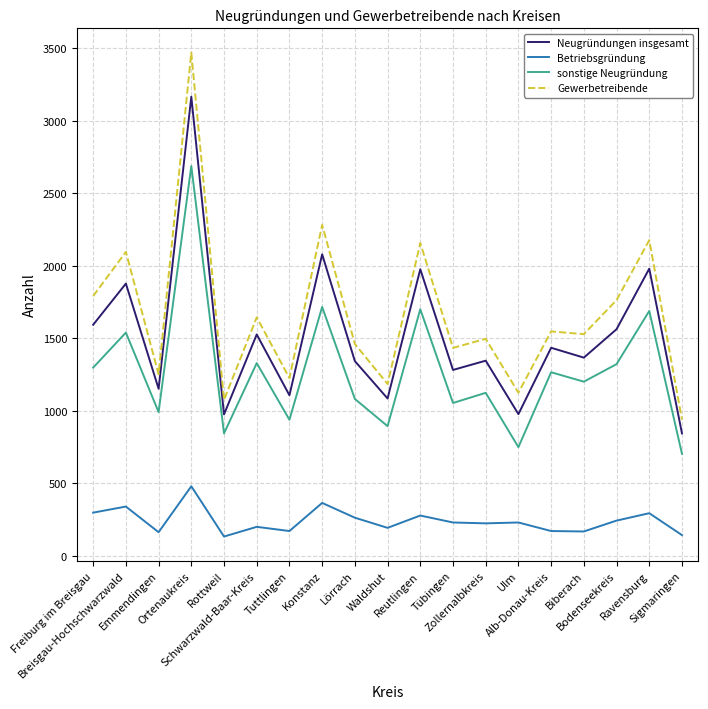

How many lines are shown in the chart?

4